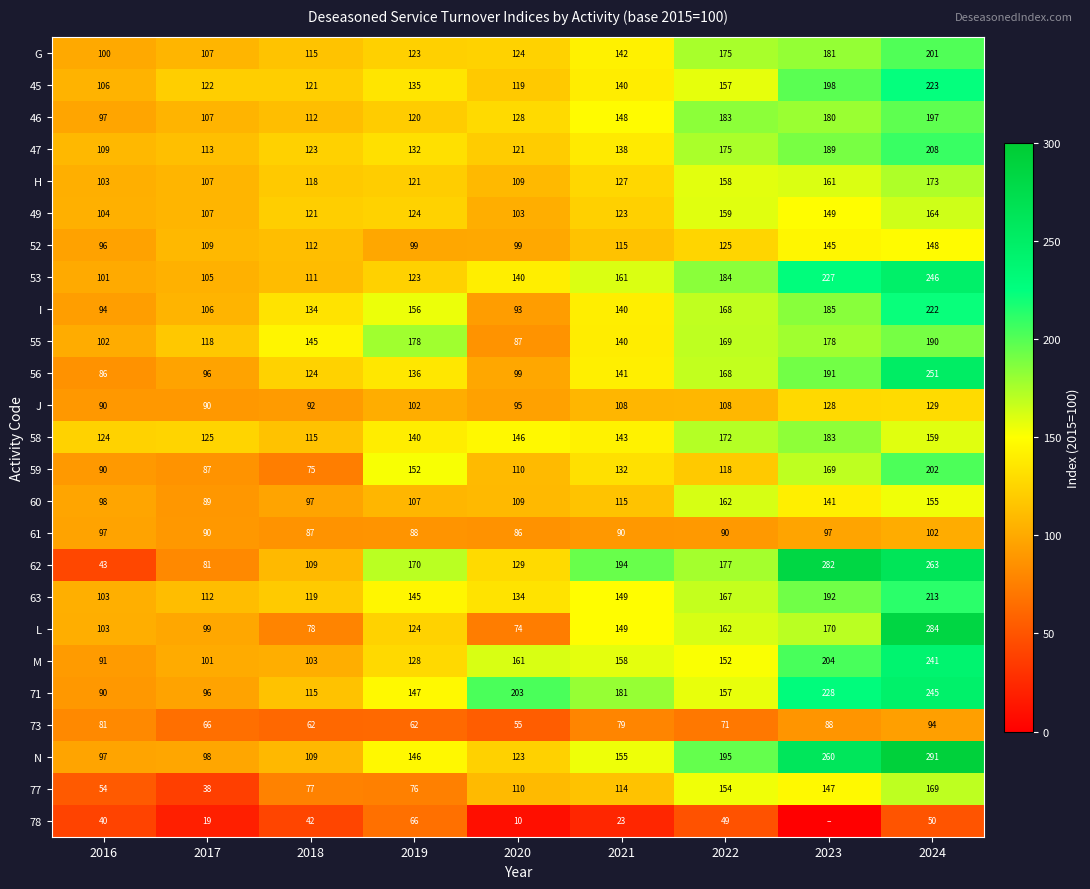

Is the value of L at 2023 greater than the value of 71 at 2016?

Yes